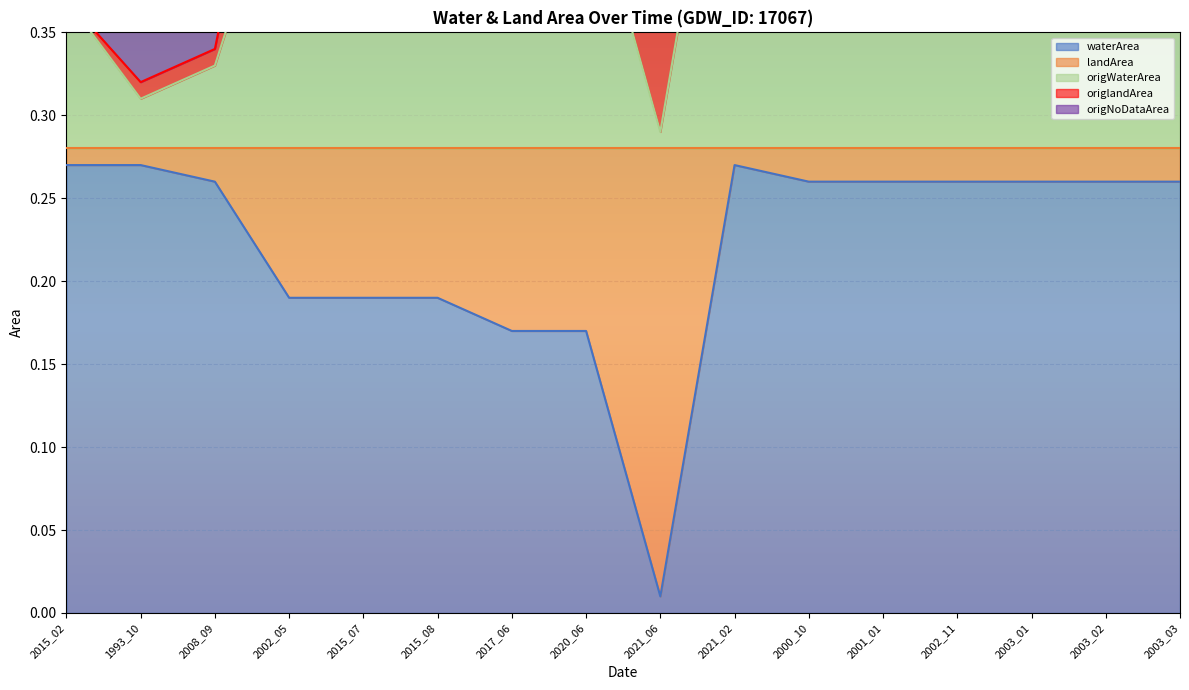

What position from the left is 2020_06?

8